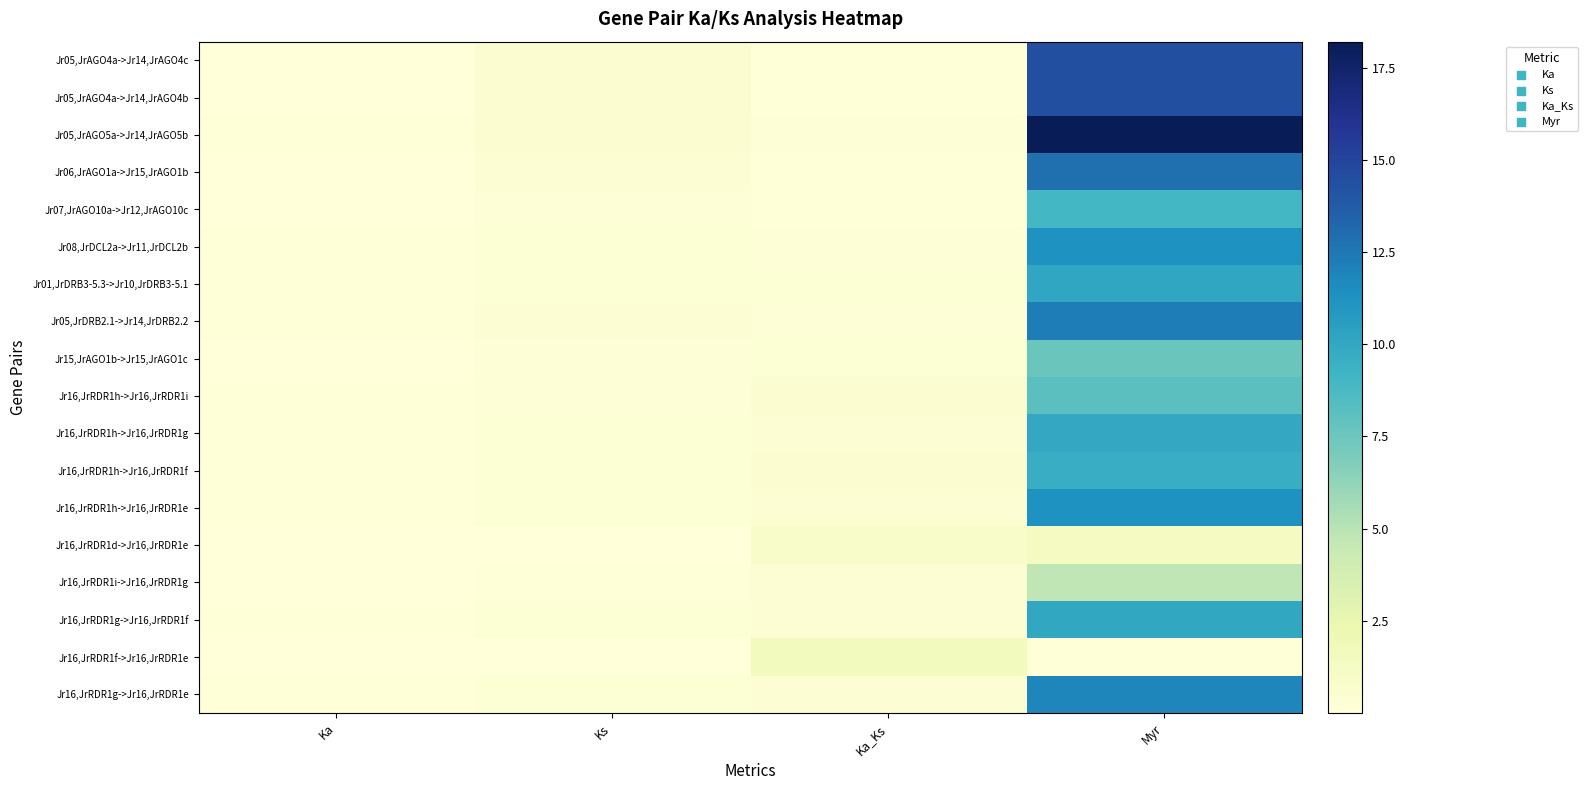

Rank the series at Myr from highest to lowest value.

Jr05,JrAGO5a->Jr14,JrAGO5b, Jr05,JrAGO4a->Jr14,JrAGO4c, Jr05,JrAGO4a->Jr14,JrAGO4b, Jr06,JrAGO1a->Jr15,JrAGO1b, Jr05,JrDRB2.1->Jr14,JrDRB2.2, Jr16,JrRDR1g->Jr16,JrRDR1e, Jr16,JrRDR1h->Jr16,JrRDR1e, Jr08,JrDCL2a->Jr11,JrDCL2b, Jr01,JrDRB3-5.3->Jr10,JrDRB3-5.1, Jr16,JrRDR1g->Jr16,JrRDR1f, Jr16,JrRDR1h->Jr16,JrRDR1g, Jr16,JrRDR1h->Jr16,JrRDR1f, Jr07,JrAGO10a->Jr12,JrAGO10c, Jr16,JrRDR1h->Jr16,JrRDR1i, Jr15,JrAGO1b->Jr15,JrAGO1c, Jr16,JrRDR1i->Jr16,JrRDR1g, Jr16,JrRDR1d->Jr16,JrRDR1e, Jr16,JrRDR1f->Jr16,JrRDR1e